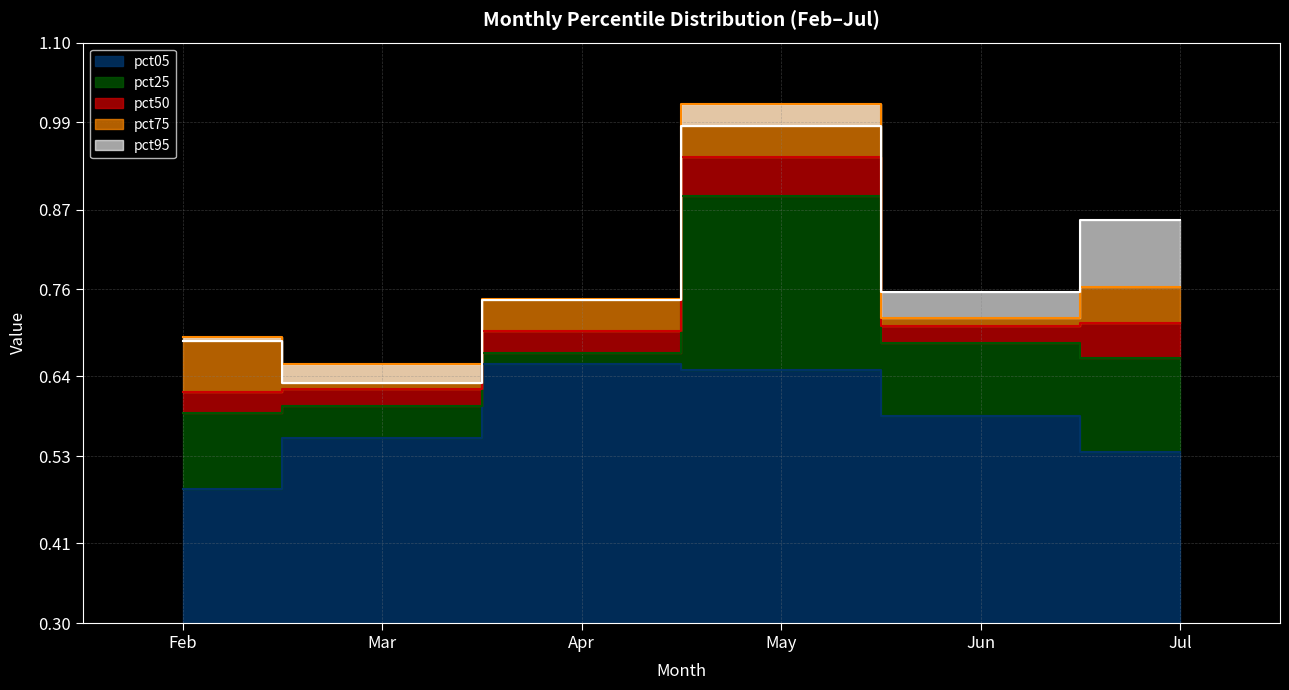

List the series in order of their peak value, highest first.

pct75, pct95, pct50, pct25, pct05